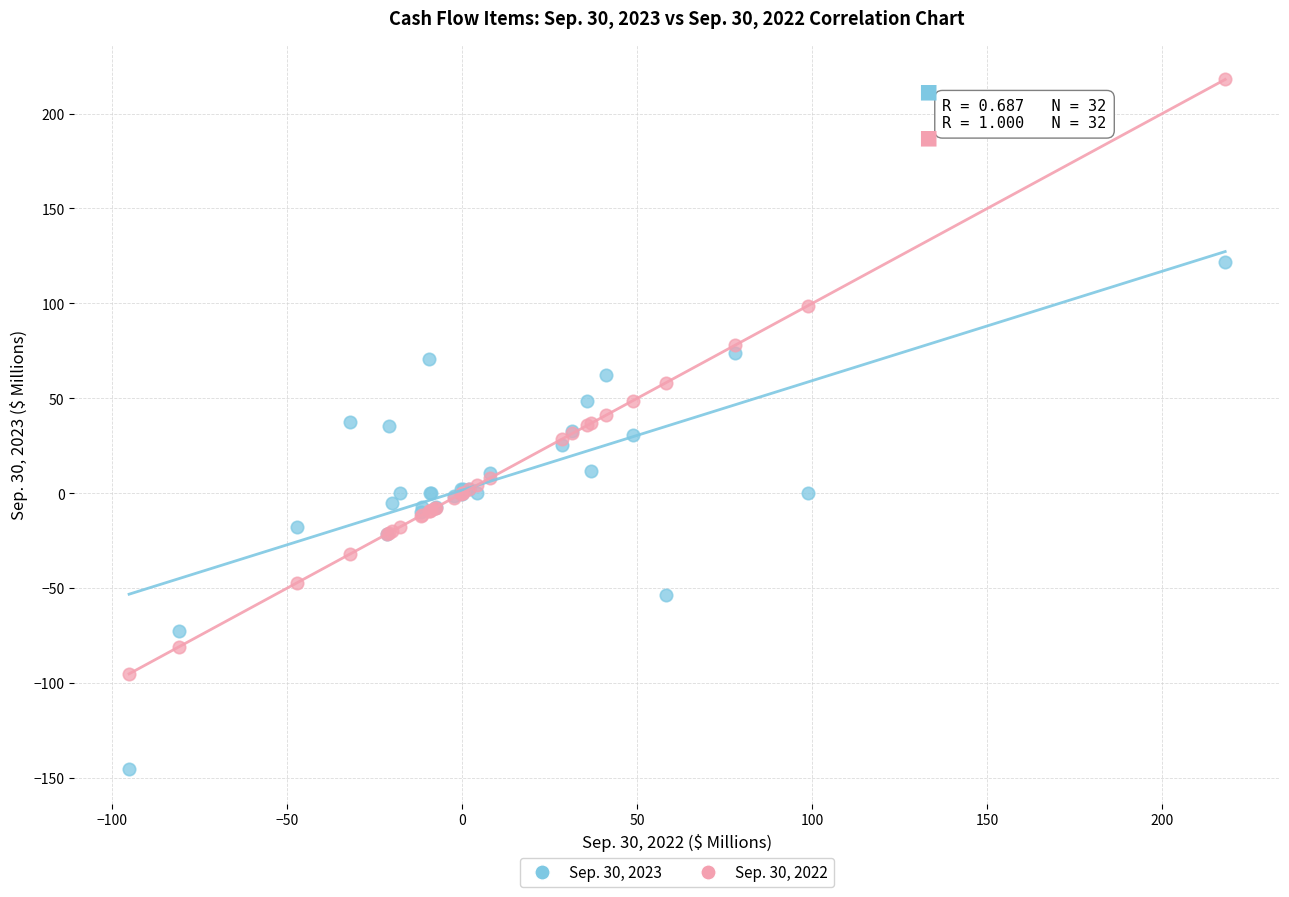

Which series contains the lowest Y value?

Sep. 30, 2023